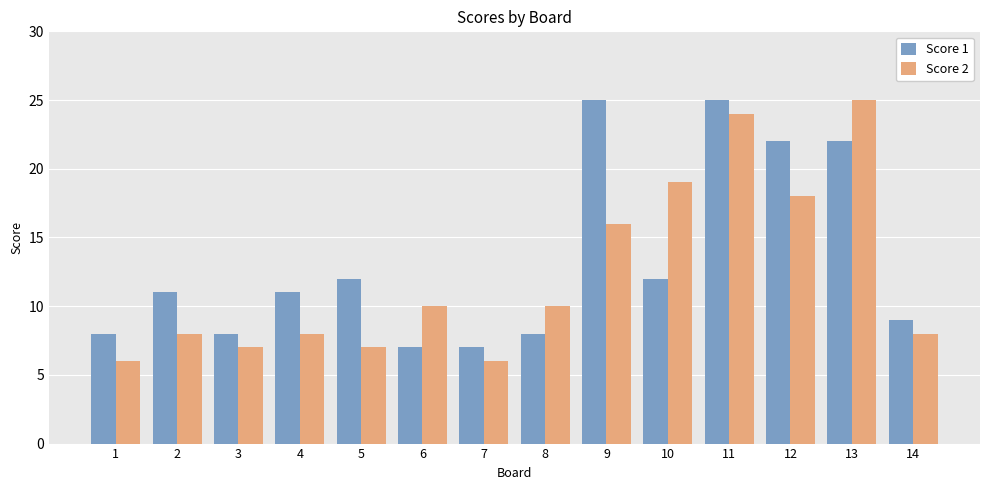

What value does the Score 1 series have at 3?

8